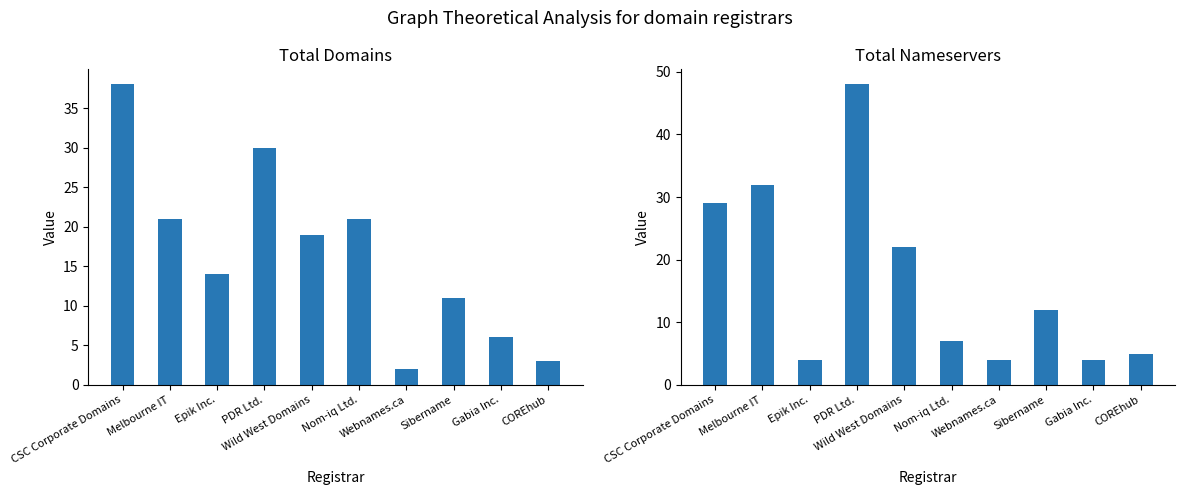

Rank the series by their average value, from highest to lowest.

total-nameservers, total-domains